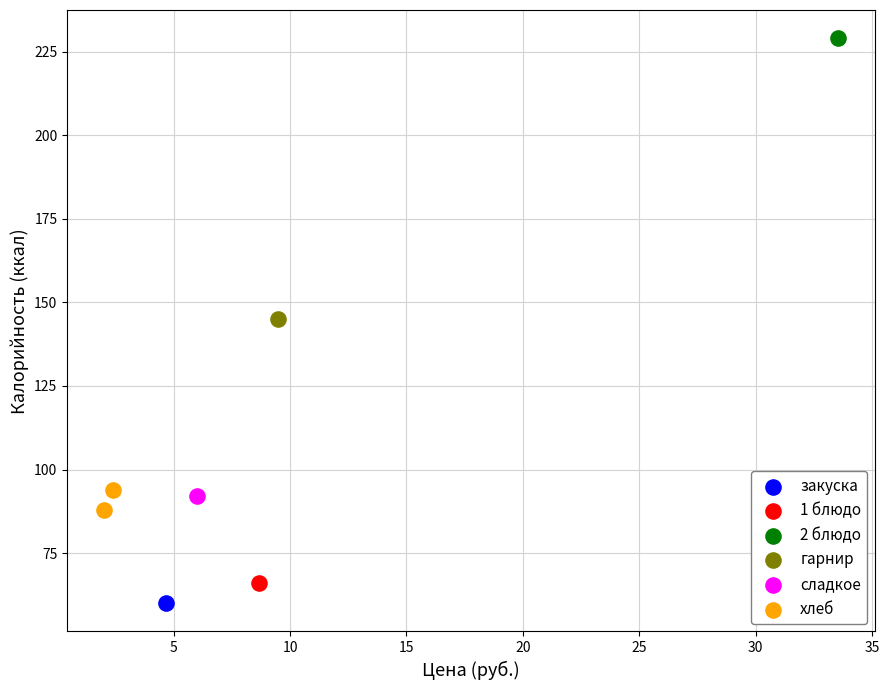

What are all the series names shown in the legend?

закуска, 1 блюдо, 2 блюдо, гарнир, сладкое, хлеб